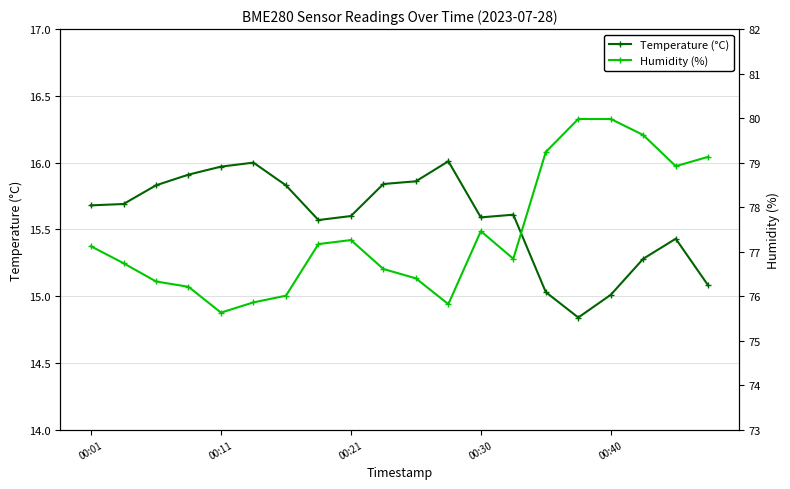

True or false: Temperature (°C) has more than 0 interior local peaks.

True